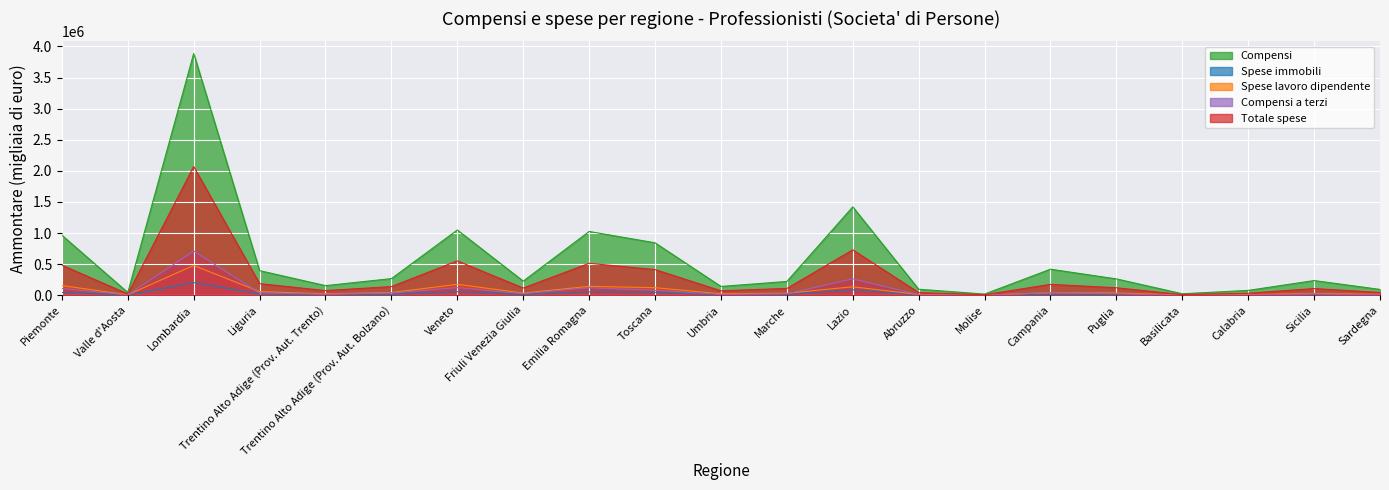

Between Lombardia and Trentino Alto Adige (Prov. Aut. Trento), which is larger?

Lombardia